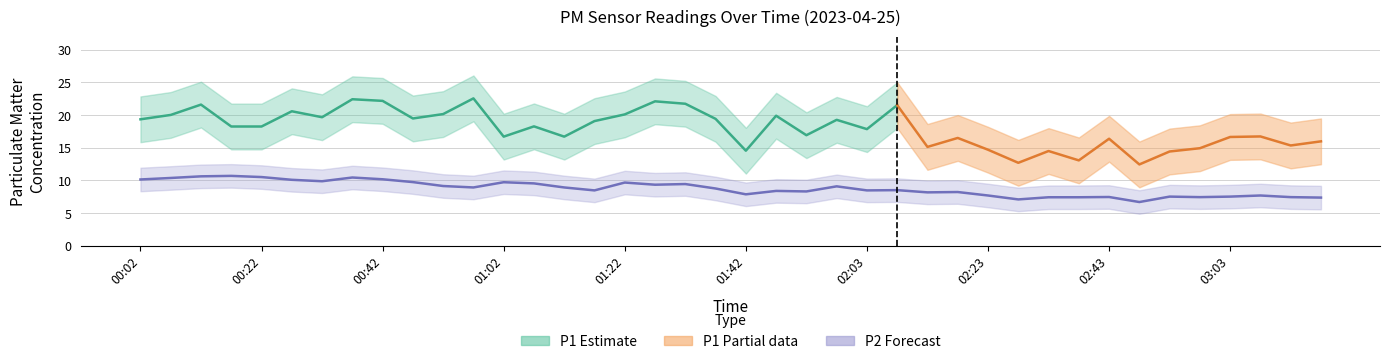

What is the smallest value displayed?

6.7